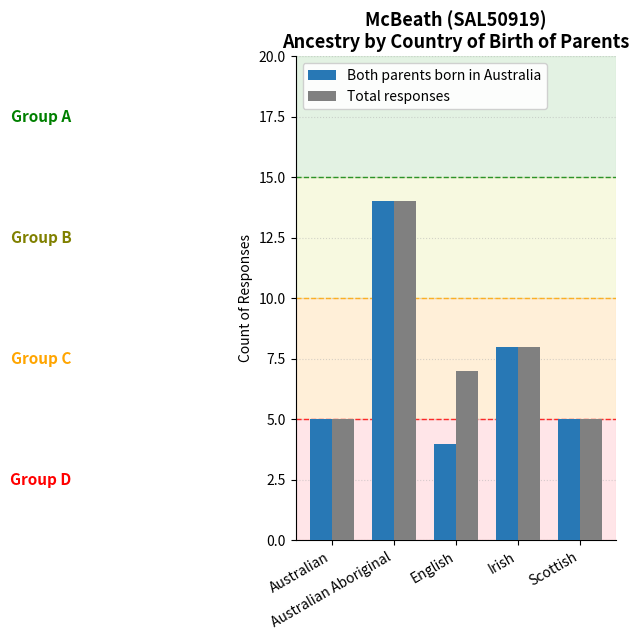

What position from the left is Scottish?

5